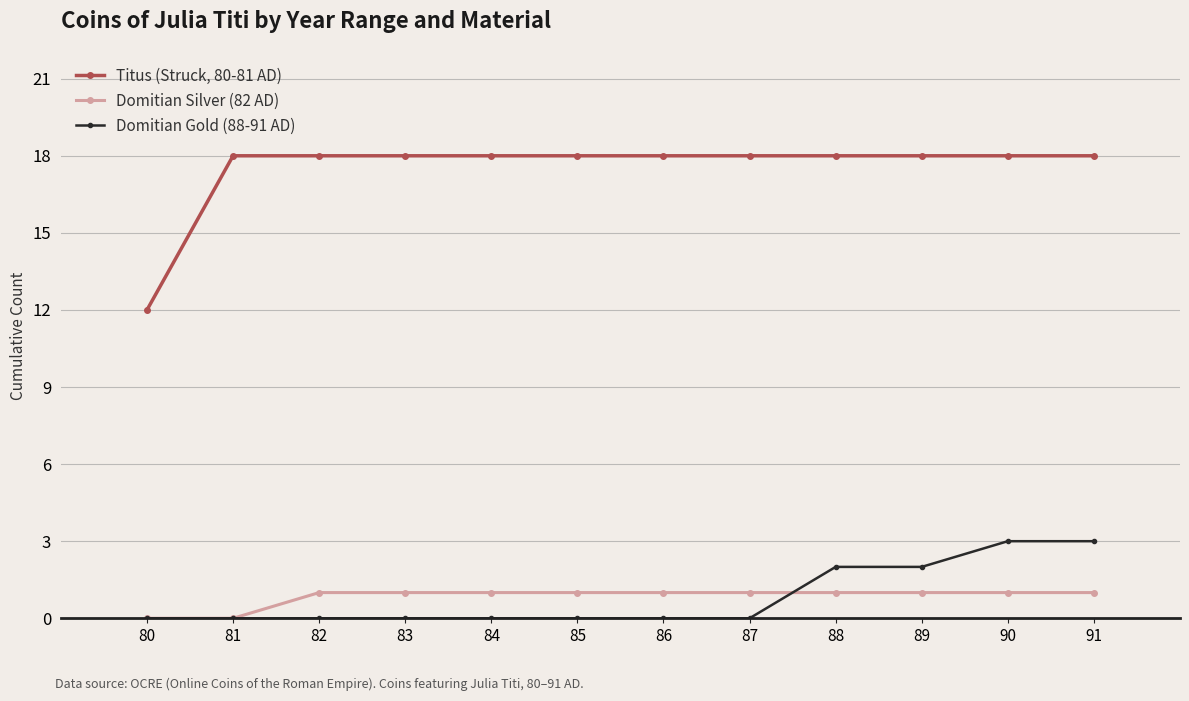

Rank the series at 90 from highest to lowest value.

Titus (Struck, 80-81 AD), Domitian Gold (88-91 AD), Domitian Silver (82 AD)